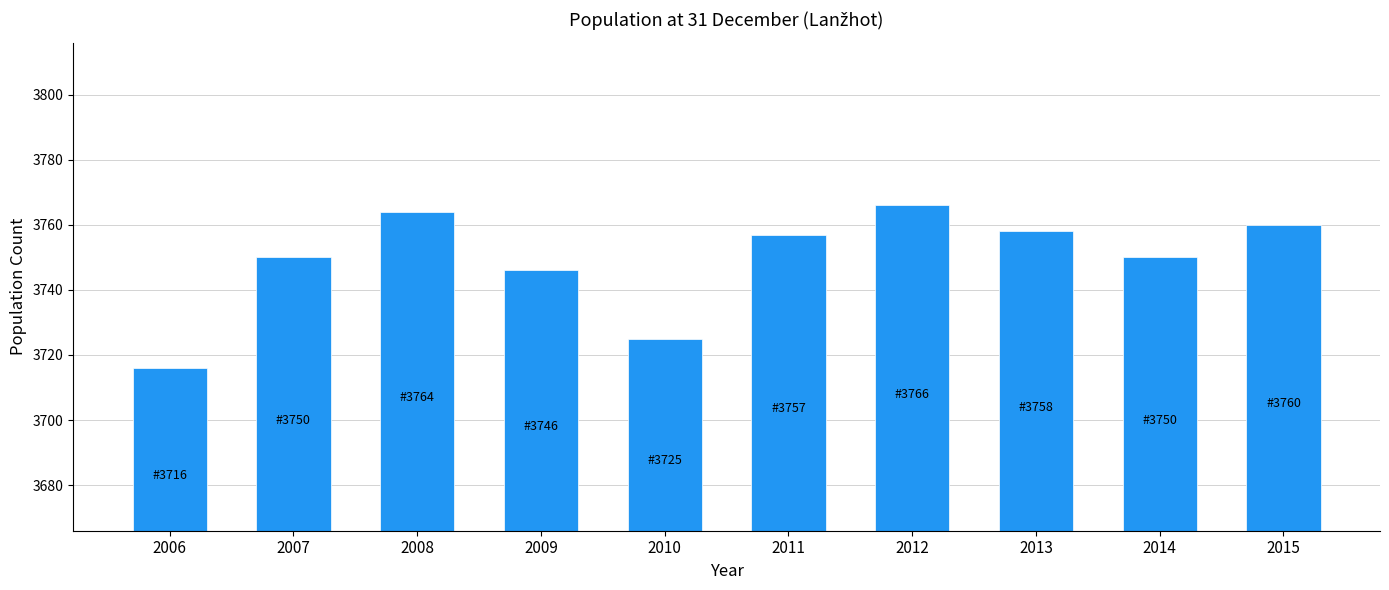

Reading right to left, transcribe all the data shown in this chart.

3760	3750	3758	3766	3757	3725	3746	3764	3750	3716